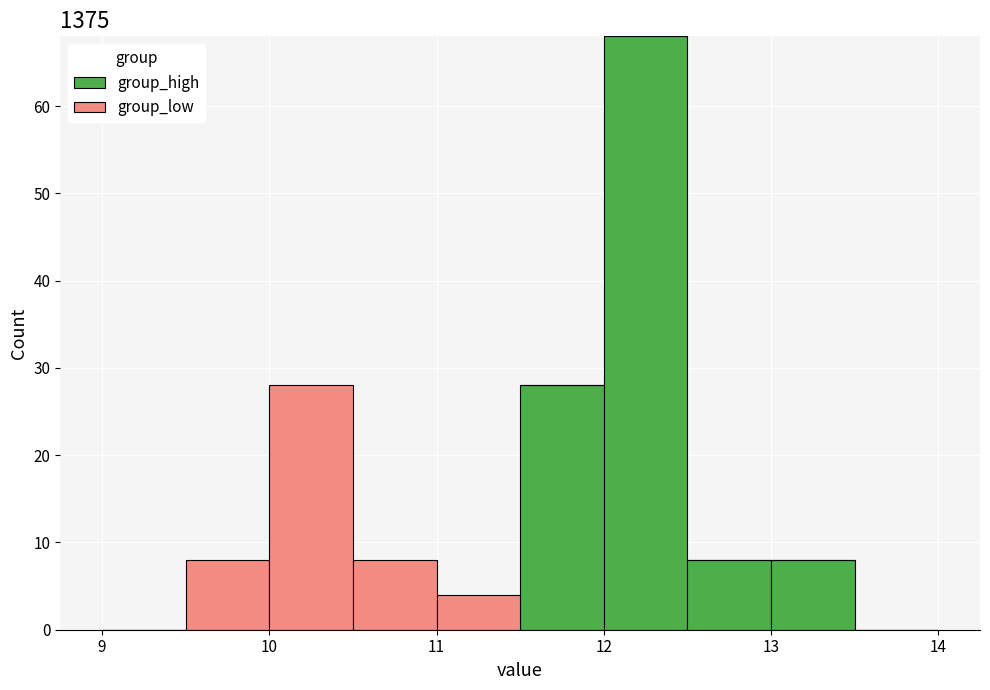

Reading left to right, list every stacked bar in this chart as the range it spans on the x-axis followed by its total height. The values are not printed on the chart, so give them approximately, as read against the axis.

9.0 to 9.5: 0
9.5 to 10.0: 8
10.0 to 10.5: 28
10.5 to 11.0: 8
11.0 to 11.5: 4
11.5 to 12.0: 28
12.0 to 12.5: 68
12.5 to 13.0: 8
13.0 to 13.5: 8
13.5 to 14.0: 0